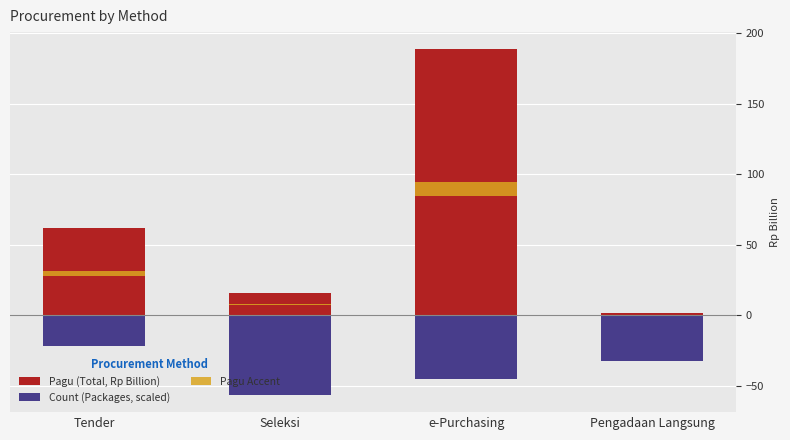

What is the smallest value displayed?

-56.5